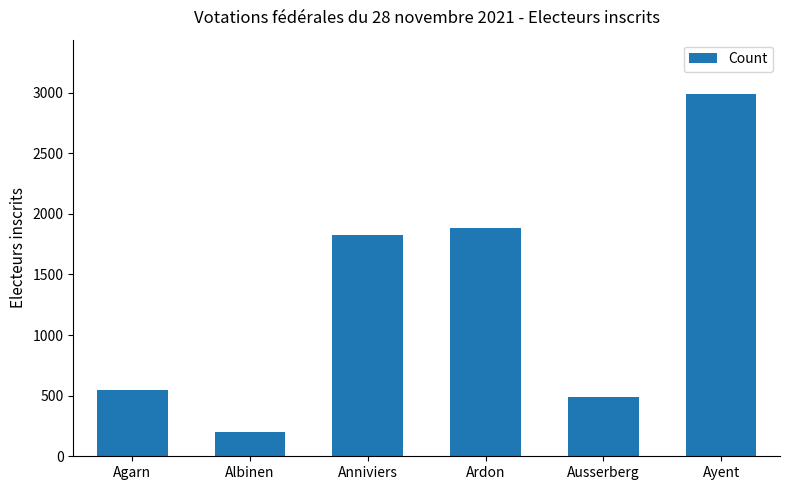

How many values are below 1829?

3